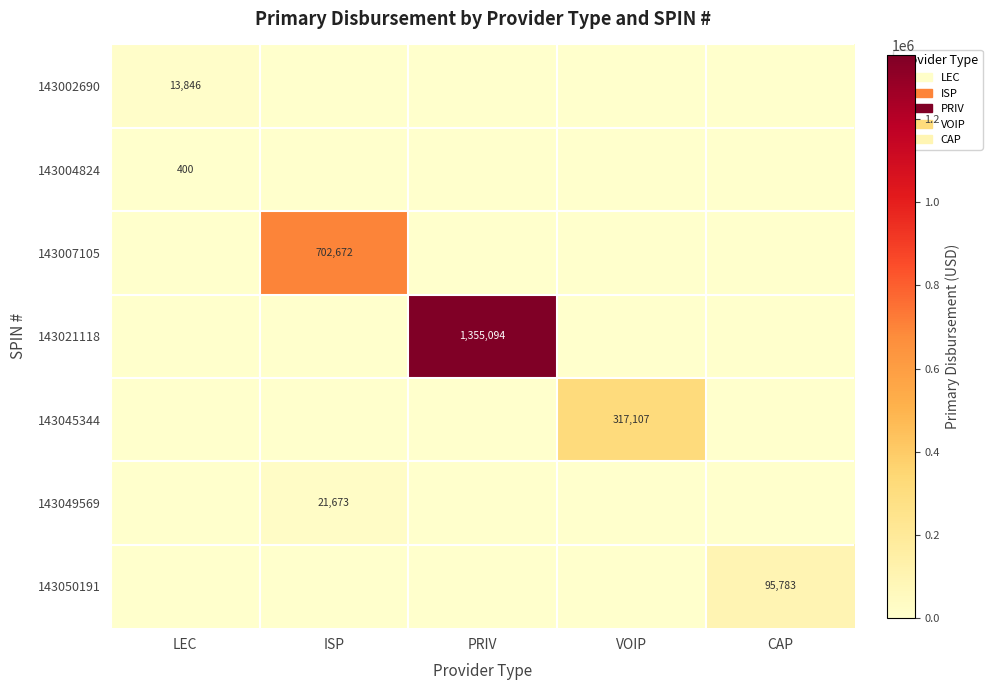

True or false: 143004824 has a value of 400 at LEC.

True